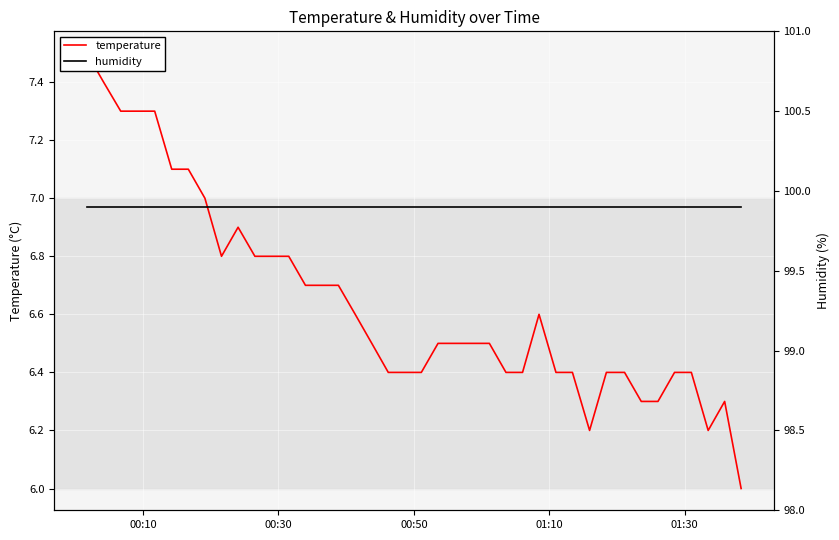

How many data points does each series have?

40